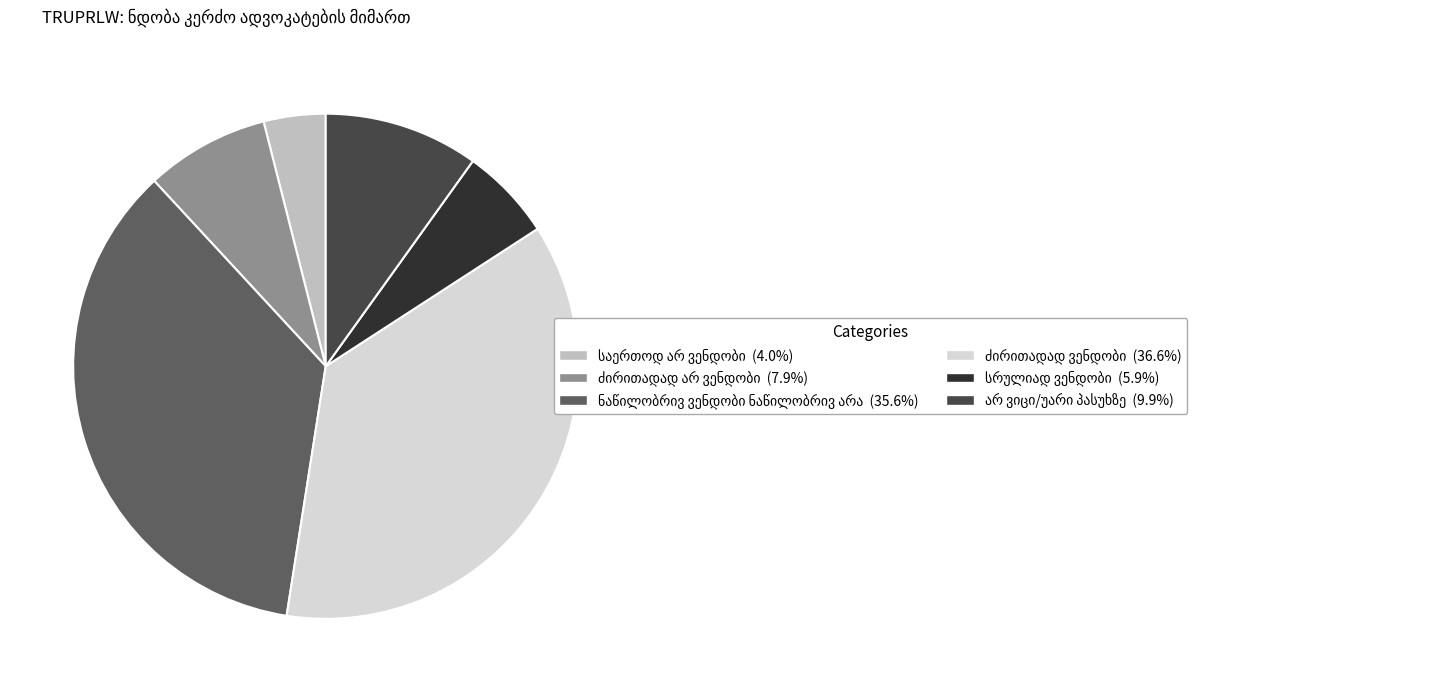

Is there a majority slice in this chart?

No